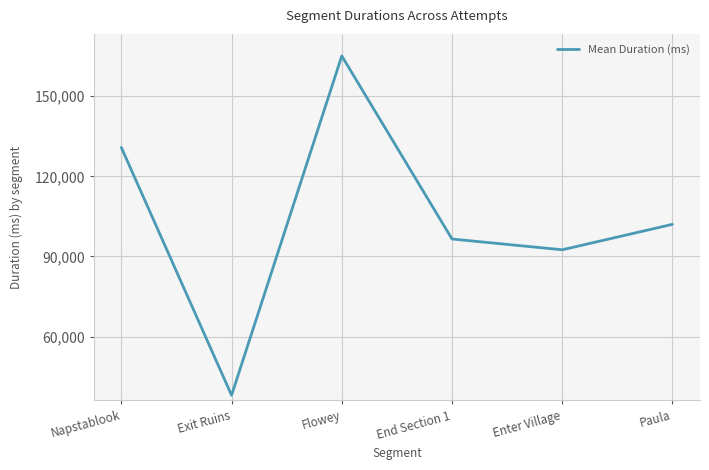

What is the smallest value displayed?

38039.7